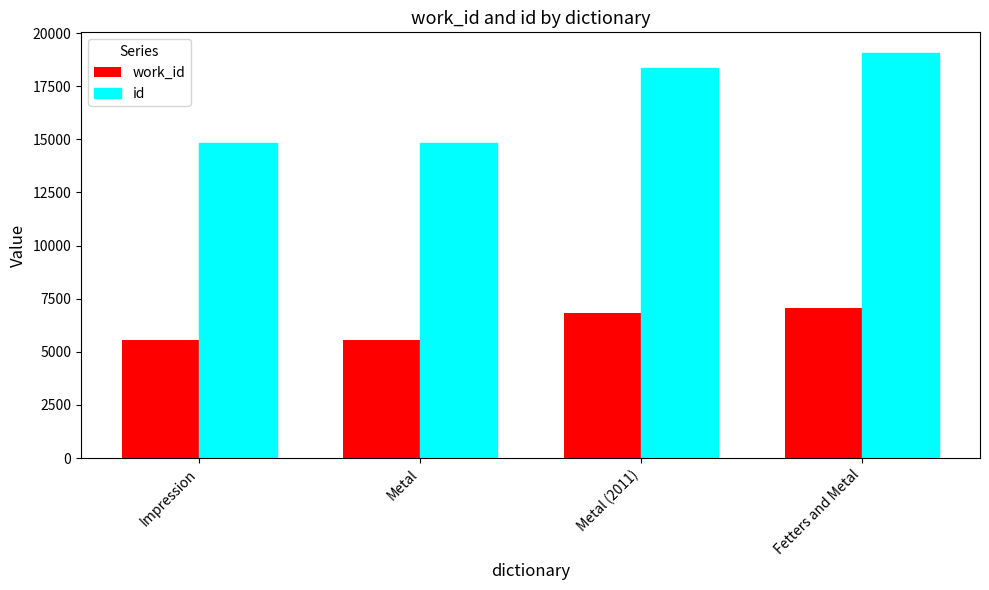

What is the minimum value shown in the chart?

5538